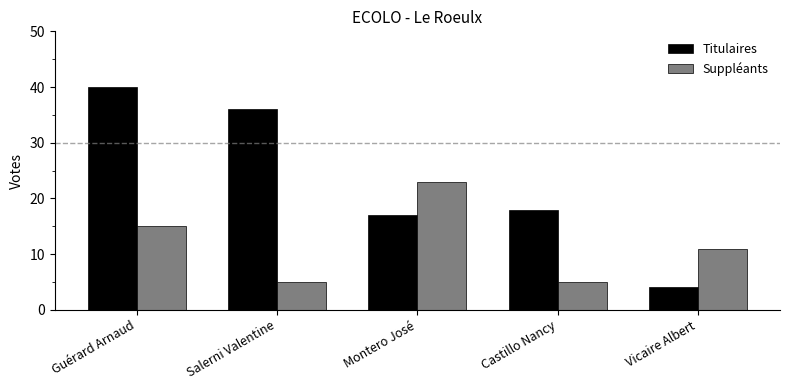

What is the sum of all Suppléants values?

59